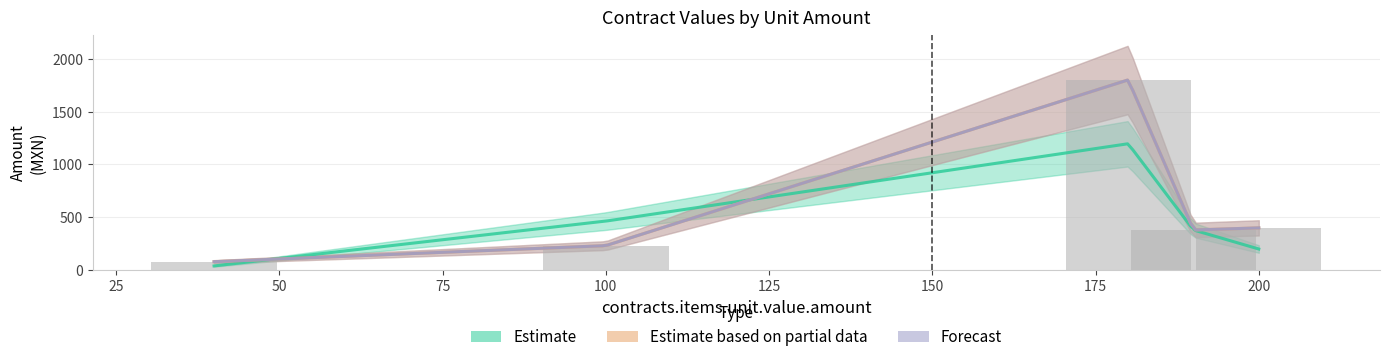

The value of awards.value.amount at 190 is 653.4. True or false?

False